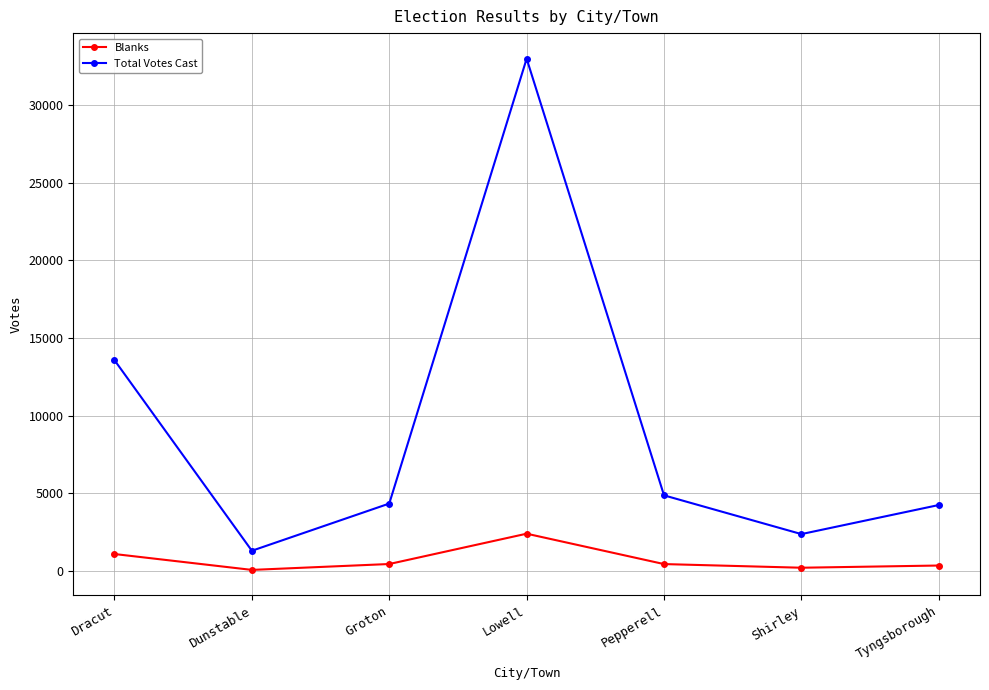

What is the label of the 3rd point from the right?

Pepperell